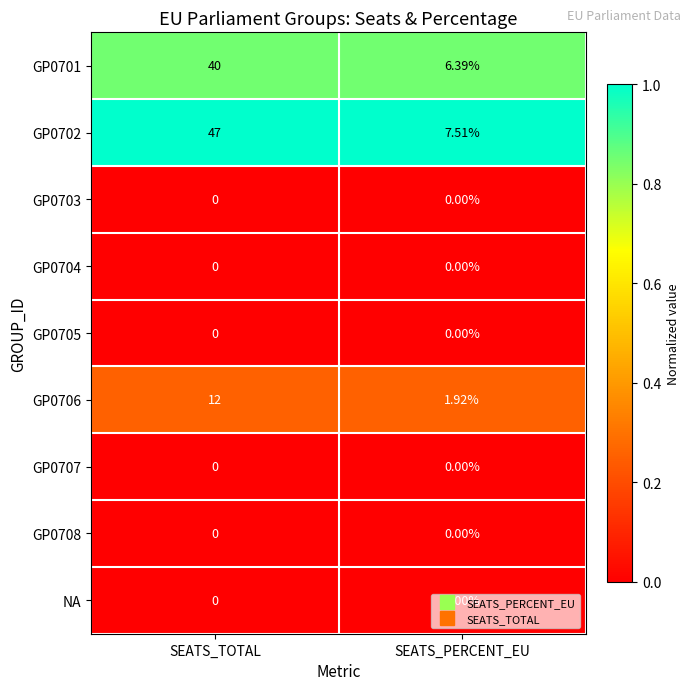

Where is GP0701 nearest to the value 23?

SEATS_PERCENT_EU